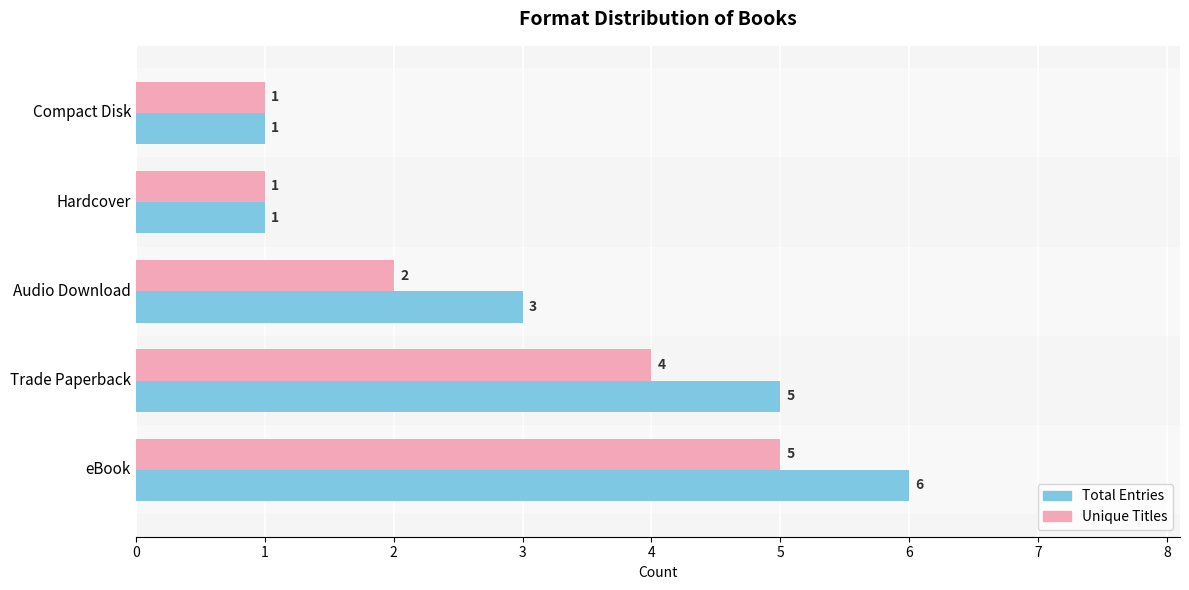

What value does the Total Entries series have at Trade Paperback?

5